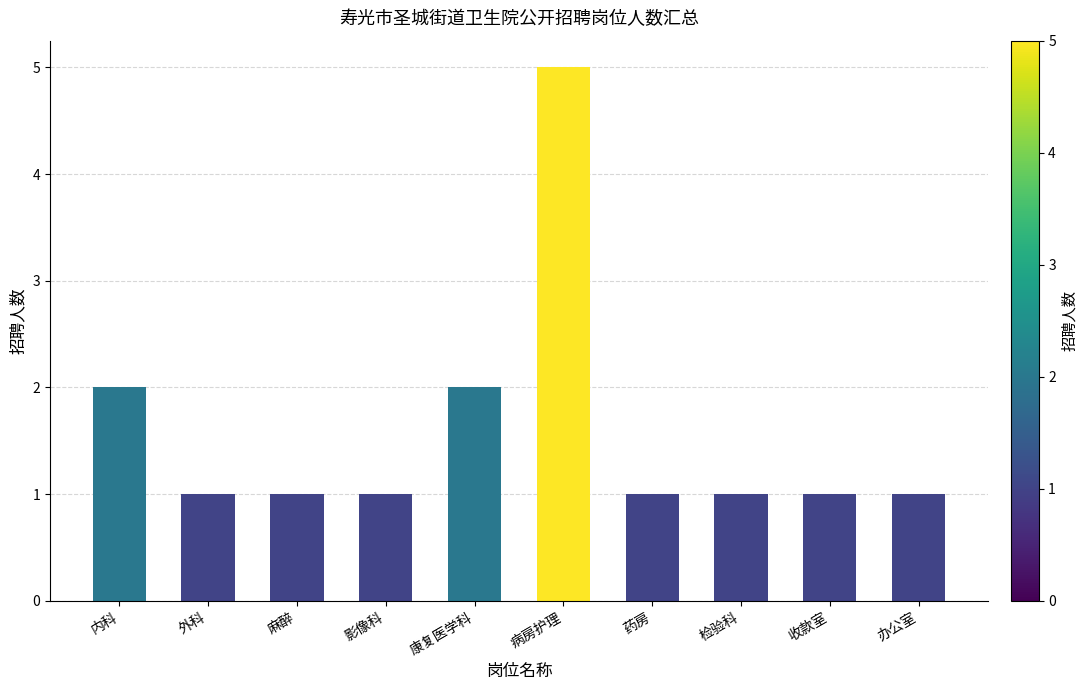

What is the value of the 6th bar from the left?

5